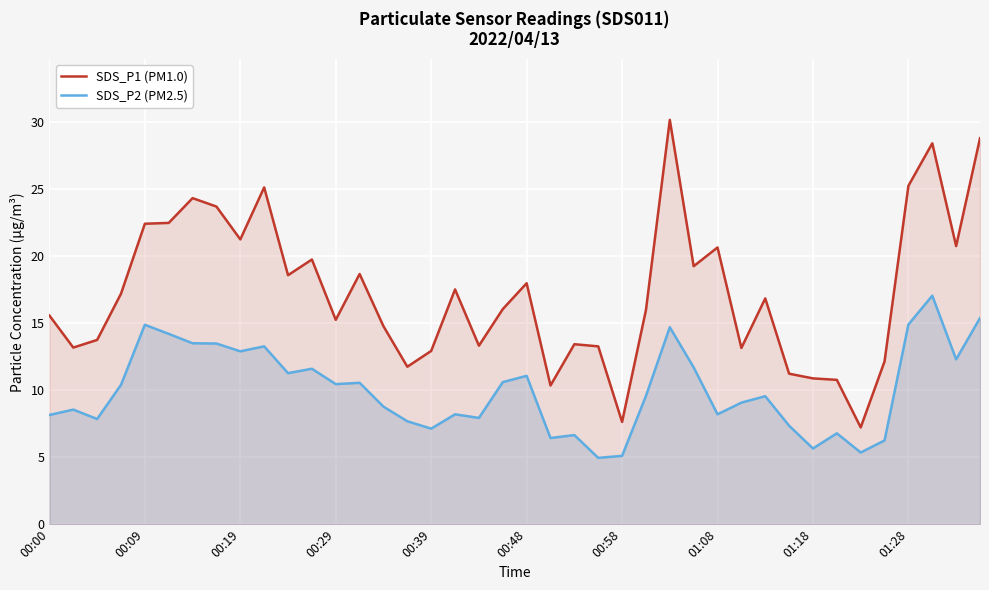

Is it true that SDS_P2 (PM2.5) equals 8.2 at 17?

True